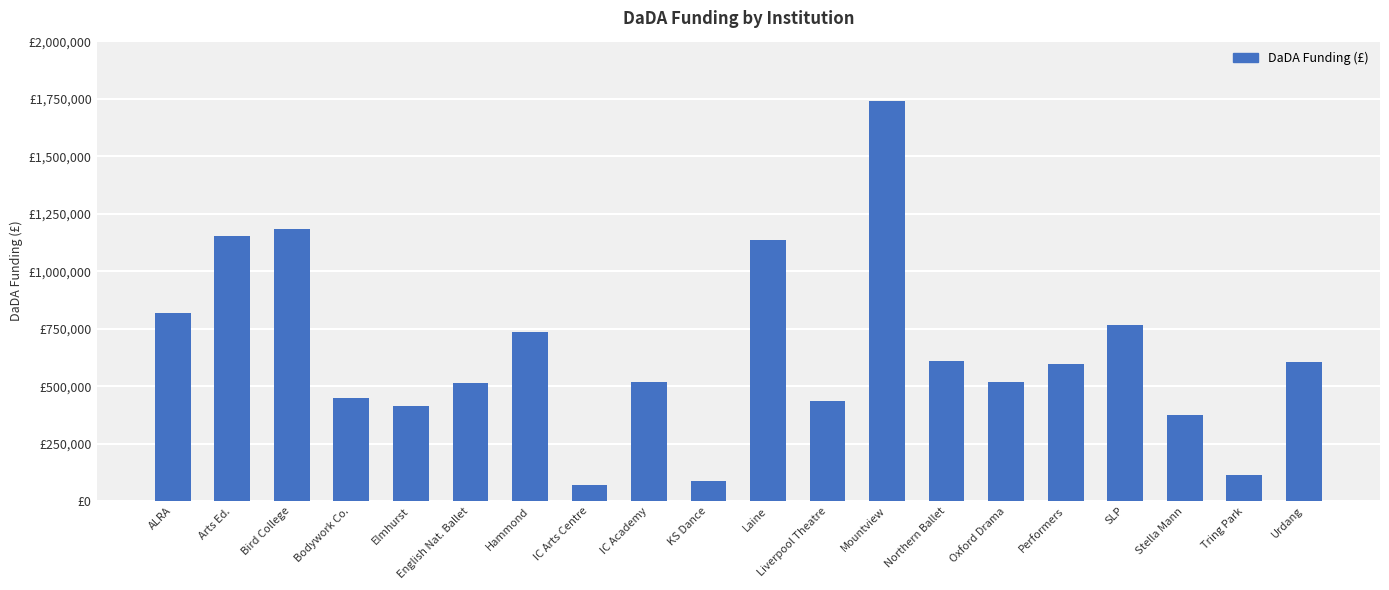

What is the average value?

641413